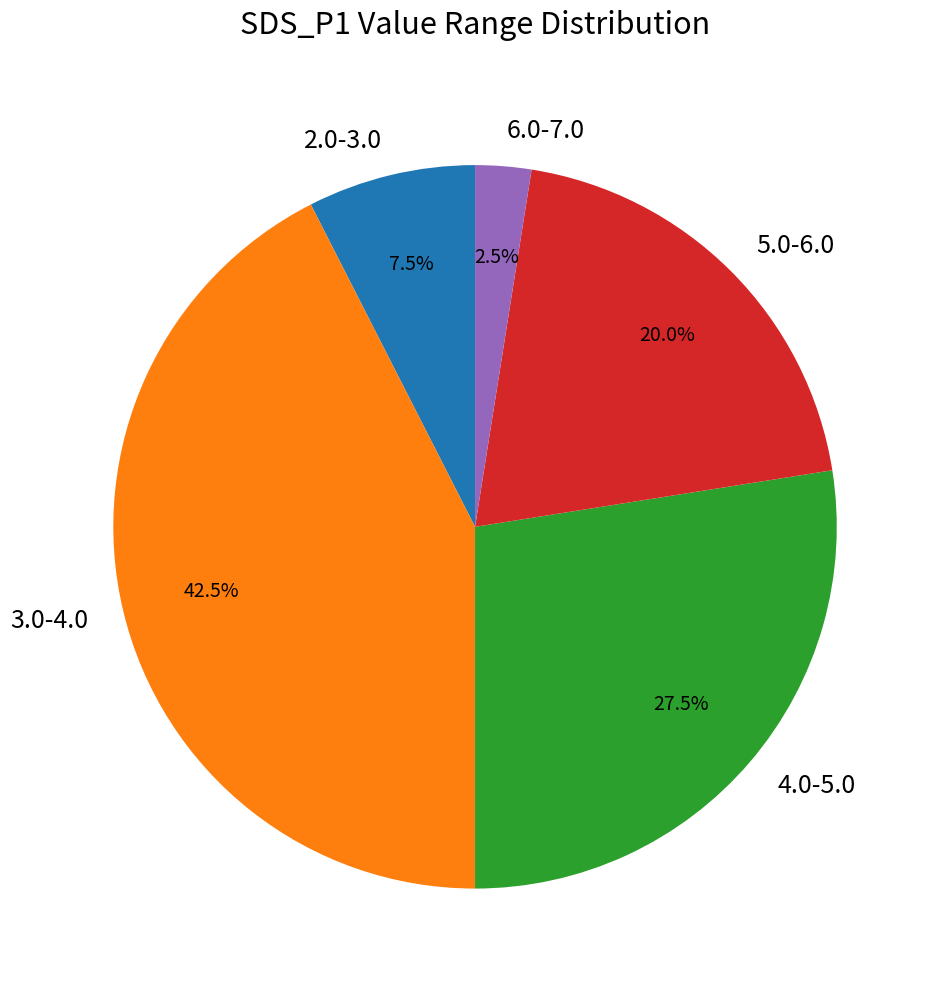

What percentage do 4.0-5.0 and 5.0-6.0 together represent?

47.5%